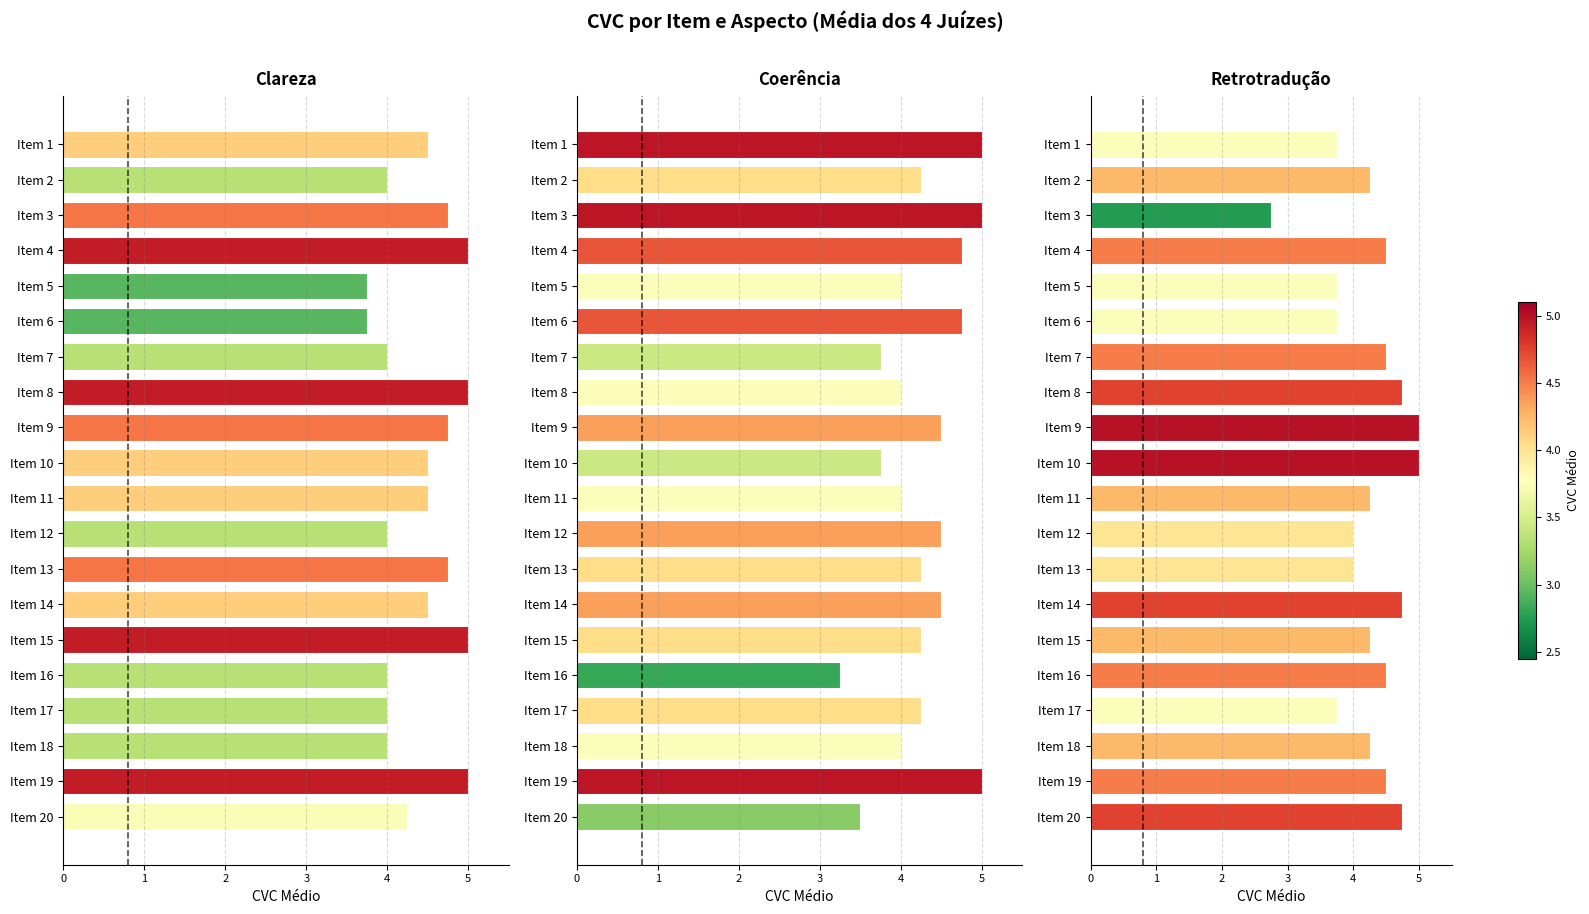

Is it true that Clareza equals 2.7 at Item 4?

False